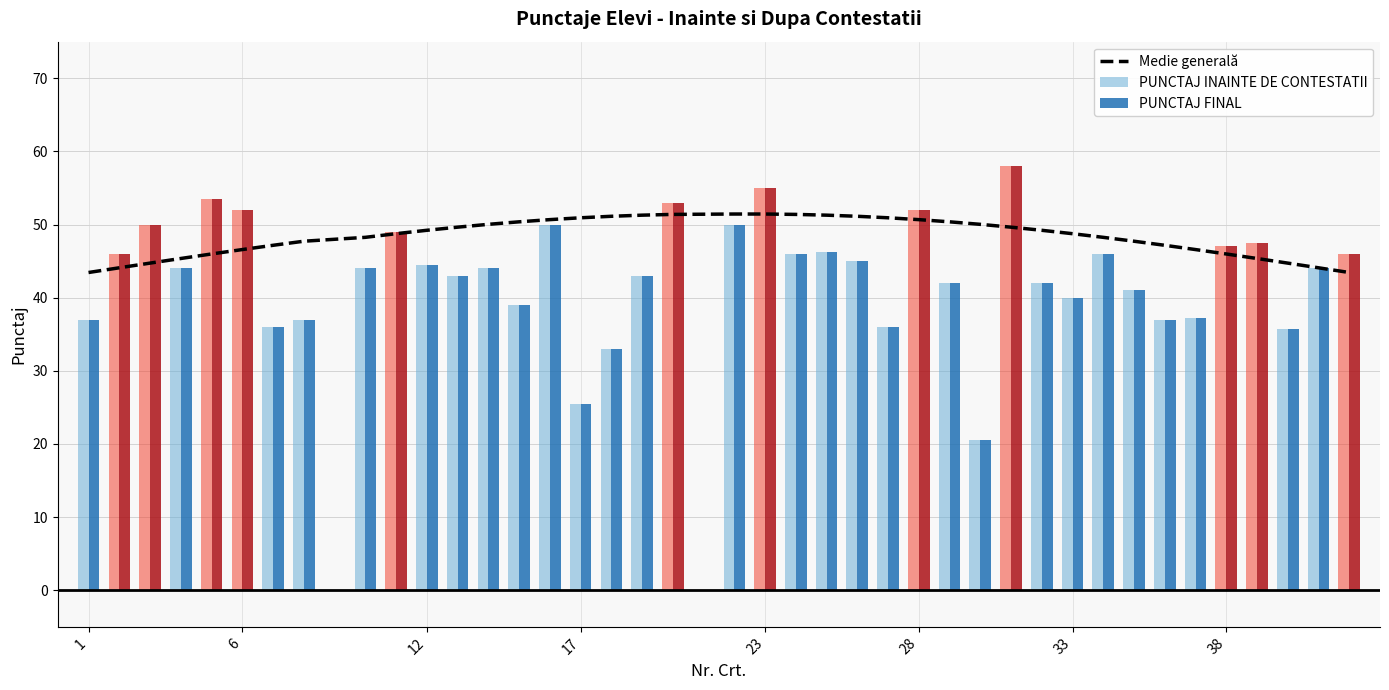

At how many categories does at least one series exceed 51?

12